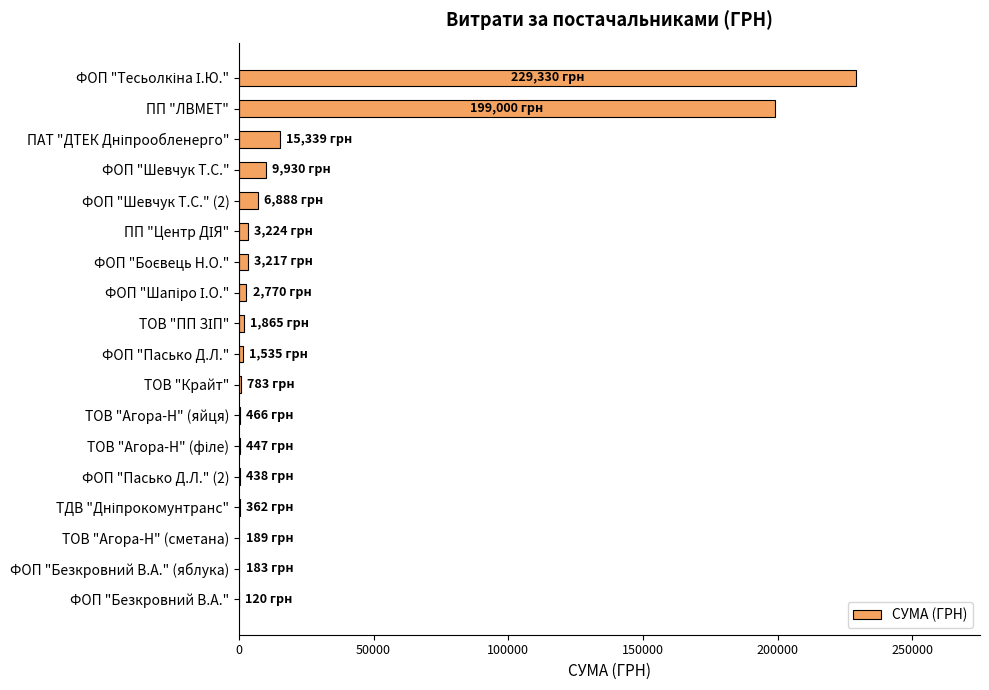

How many data points does each series have?

18